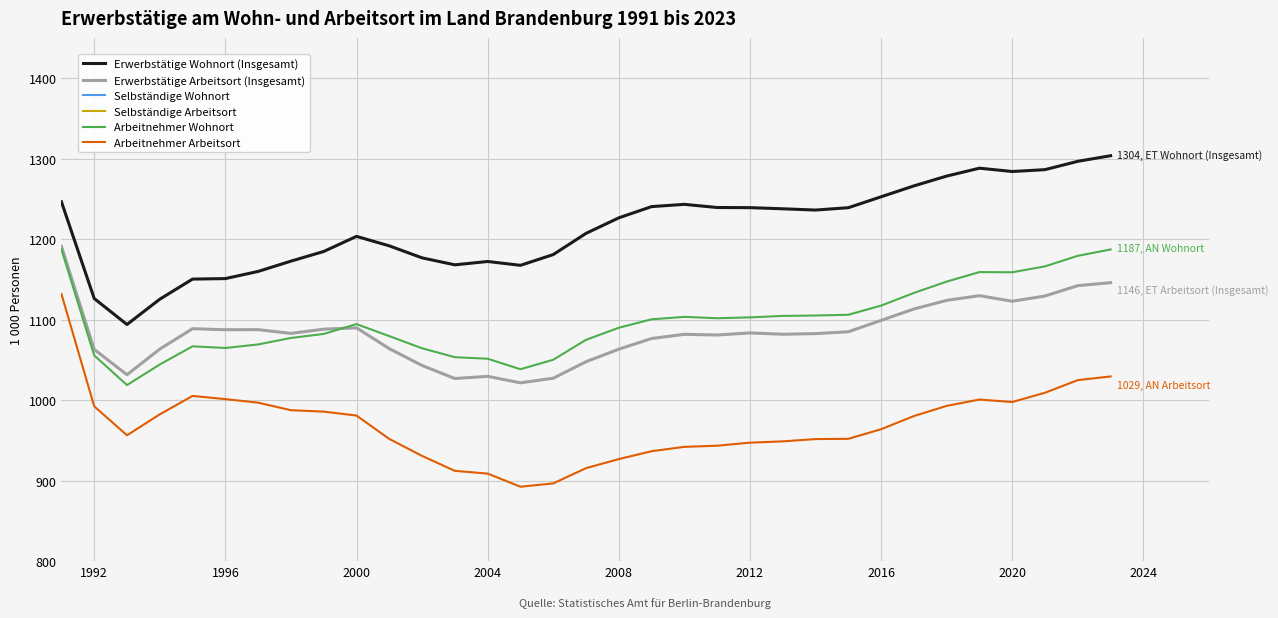

Reading right to left, what are all the values shown in this chart?

Erwerbstätige Wohnort (Insgesamt): 1303.6	1296.7	1286.3	1284.0	1288.1	1278.3	1266.1	1252.6	1239.0	1236.1	1237.7	1239.1	1239.3	1243.2	1240.4	1226.5	1207.2	1180.8	1167.5	1172.2	1168.1	1176.7	1191.7	1203.5	1184.7	1172.7	1159.9	1151.0	1150.4	1125.4	1094.0	1126.3	1246.5
Erwerbstätige Arbeitsort (Insgesamt): 1145.9	1142.3	1129.3	1122.8	1129.8	1123.9	1113.2	1099.0	1084.9	1082.6	1081.8	1083.5	1080.9	1081.8	1076.6	1063.3	1047.7	1027.2	1021.5	1029.6	1026.9	1043.0	1063.9	1089.8	1088.2	1082.9	1087.6	1087.5	1088.8	1063.4	1031.6	1063.0	1191.0
Selbständige Wohnort: 116.5	117.4	120.1	125.2	129.1	131.1	133.0	135.2	133.0	131.0	133.1	136.3	137.5	139.8	140.0	136.5	132.2	130.7	129.1	120.8	114.7	112.3	112.2	109.0	102.4	95.4	90.7	86.2	83.5	81.1	75.2	70.7	59.1
Selbständige Arbeitsort: 116.5	117.4	120.1	125.2	129.1	131.1	133.0	135.2	133.0	131.0	133.1	136.3	137.5	139.8	140.0	136.5	132.2	130.7	129.1	120.8	114.7	112.3	112.2	109.0	102.4	95.4	90.7	86.2	83.5	81.1	75.2	70.7	59.1
Arbeitnehmer Wohnort: 1187.2	1179.3	1166.2	1158.8	1159.1	1147.3	1133.2	1117.4	1106.0	1105.1	1104.6	1102.8	1101.8	1103.4	1100.4	1089.9	1074.9	1050.2	1038.4	1051.4	1053.3	1064.4	1079.5	1094.5	1082.2	1077.2	1069.2	1064.8	1066.9	1044.3	1018.7	1055.6	1187.3
Arbeitnehmer Arbeitsort: 1029.4	1024.9	1009.2	997.7	1000.7	992.9	980.2	963.9	951.9	951.6	948.8	947.2	943.4	942.0	936.6	926.8	915.5	896.6	892.4	908.8	912.1	930.7	951.8	980.8	985.7	987.5	996.9	1001.3	1005.2	982.3	956.3	992.3	1131.9